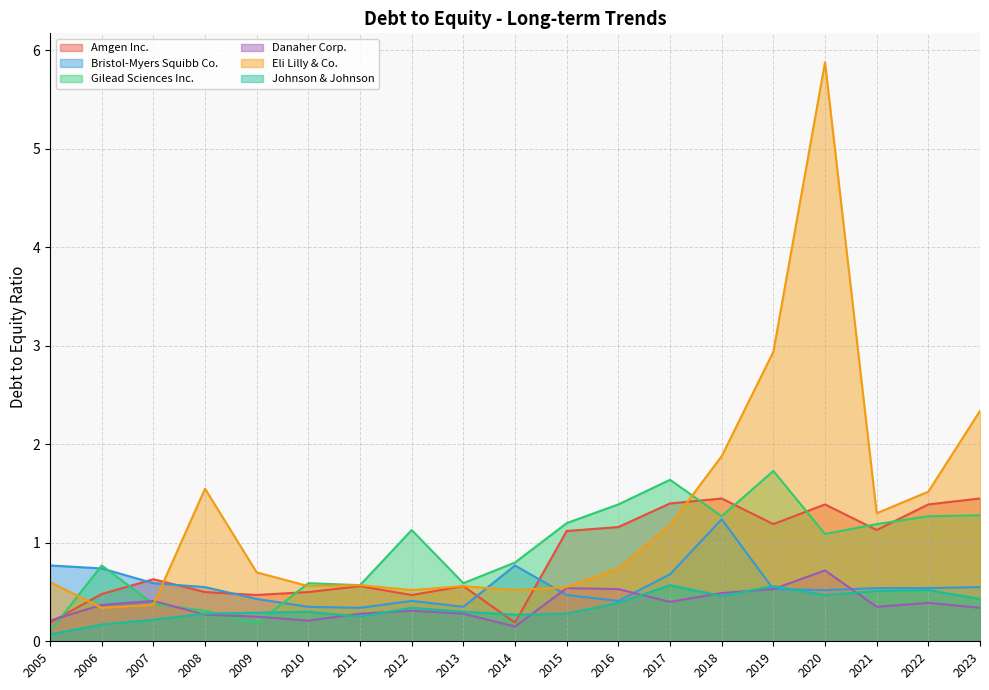

List the labels in order of Johnson & Johnson value, largest first.

2017, 2019, 2022, 2021, 2020, 2018, 2023, 2016, 2012, 2010, 2013, 2009, 2008, 2015, 2014, 2011, 2007, 2006, 2005